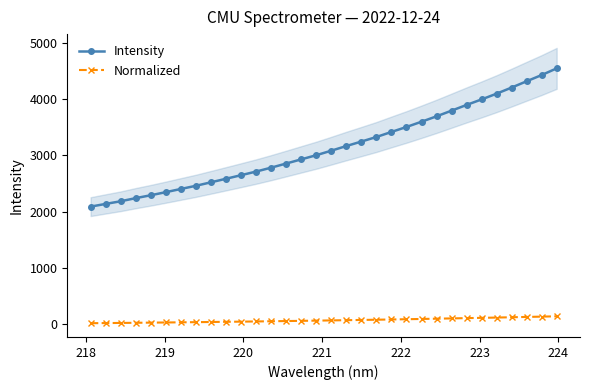

What is the value of the Normalized point at the 30th from the left?

132.2